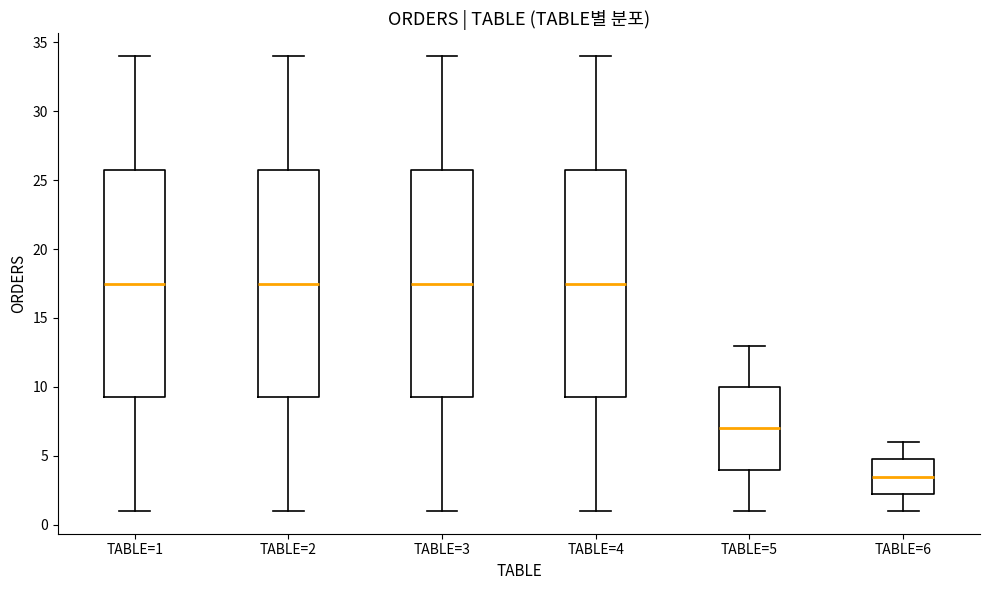

Where does the lower whisker of the box for TABLE=6 end on the y-axis? The values are not printed on the chart, so give them approximately, as read against the axis.

1.0